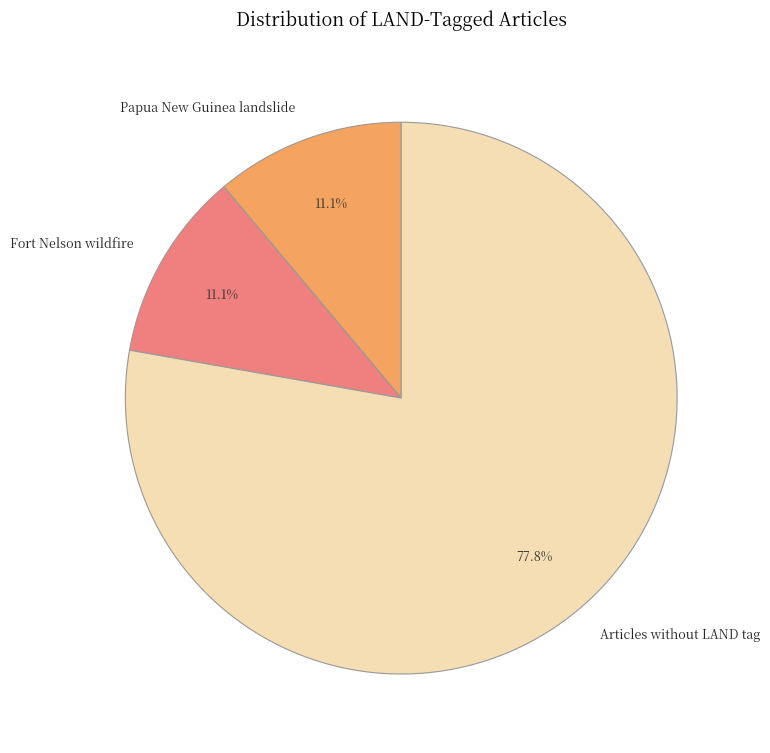

Do Papua New Guinea landslide and Fort Nelson wildfire together represent more than half of the pie?

No